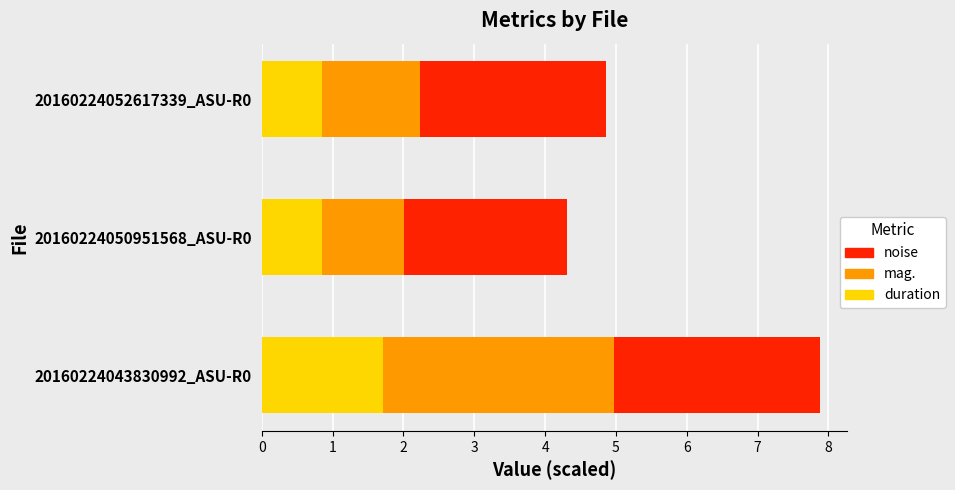

What is the lowest value of the duration series?

0.9